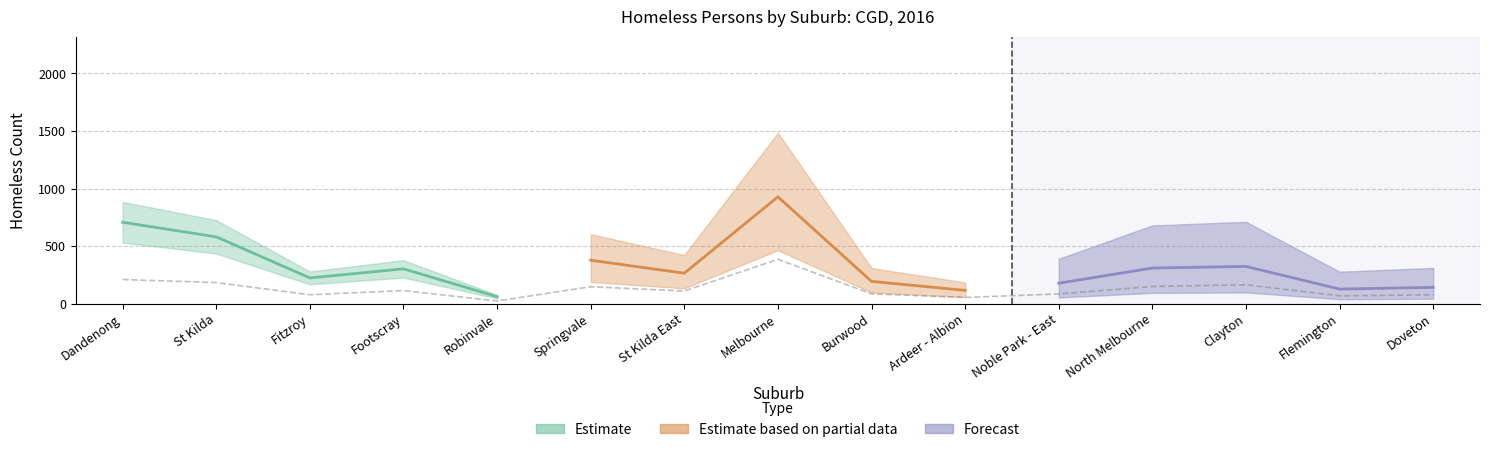

Reading left to right, transcribe all the data shown in this chart.

Estimate: 707	580	223	302	60
Estimate based on partial data: 377	264	928	193	115
Forecast: 177	309	323	126	141